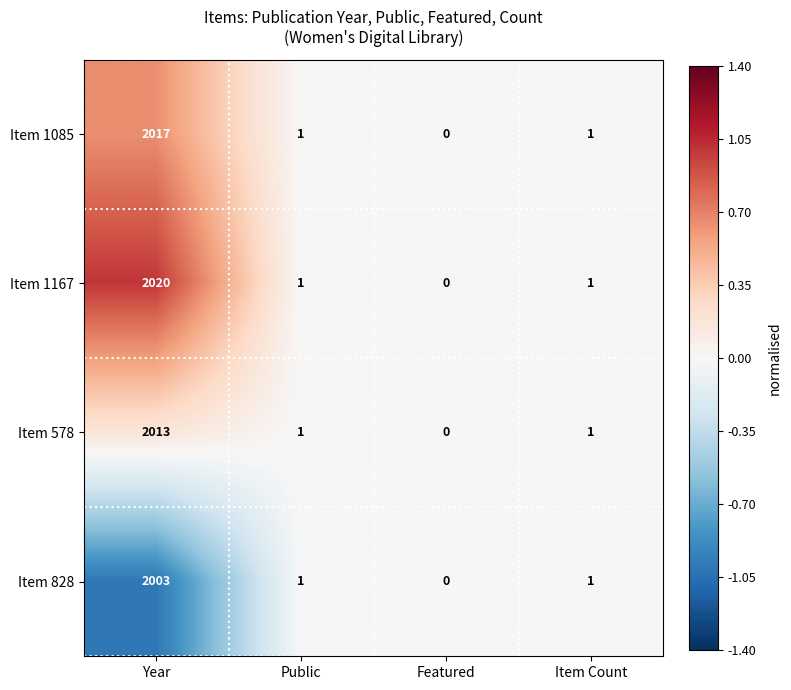

Which label corresponds to the largest value in the chart?

Year